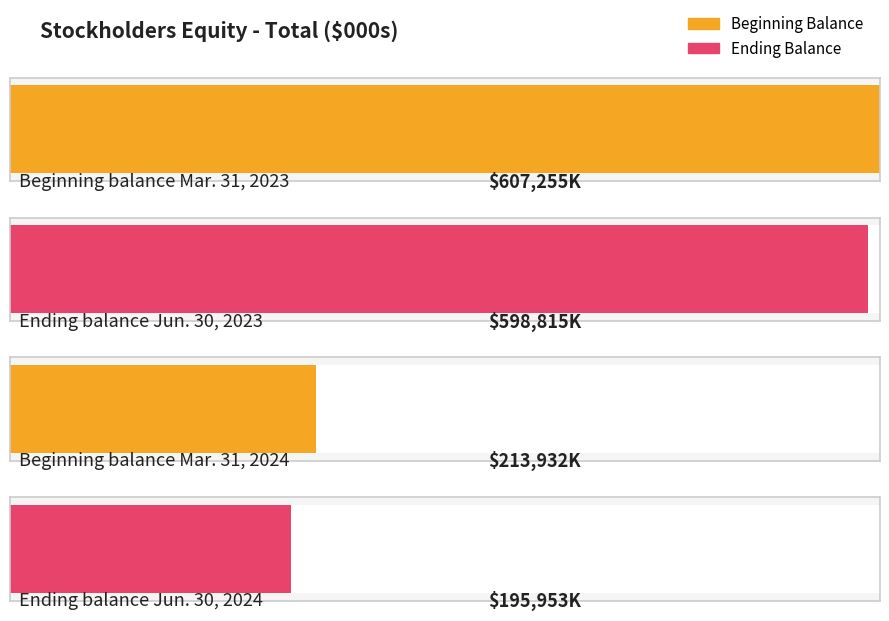

True or false: the data shows 362817 at Beginning balance Mar. 31, 2024.

False